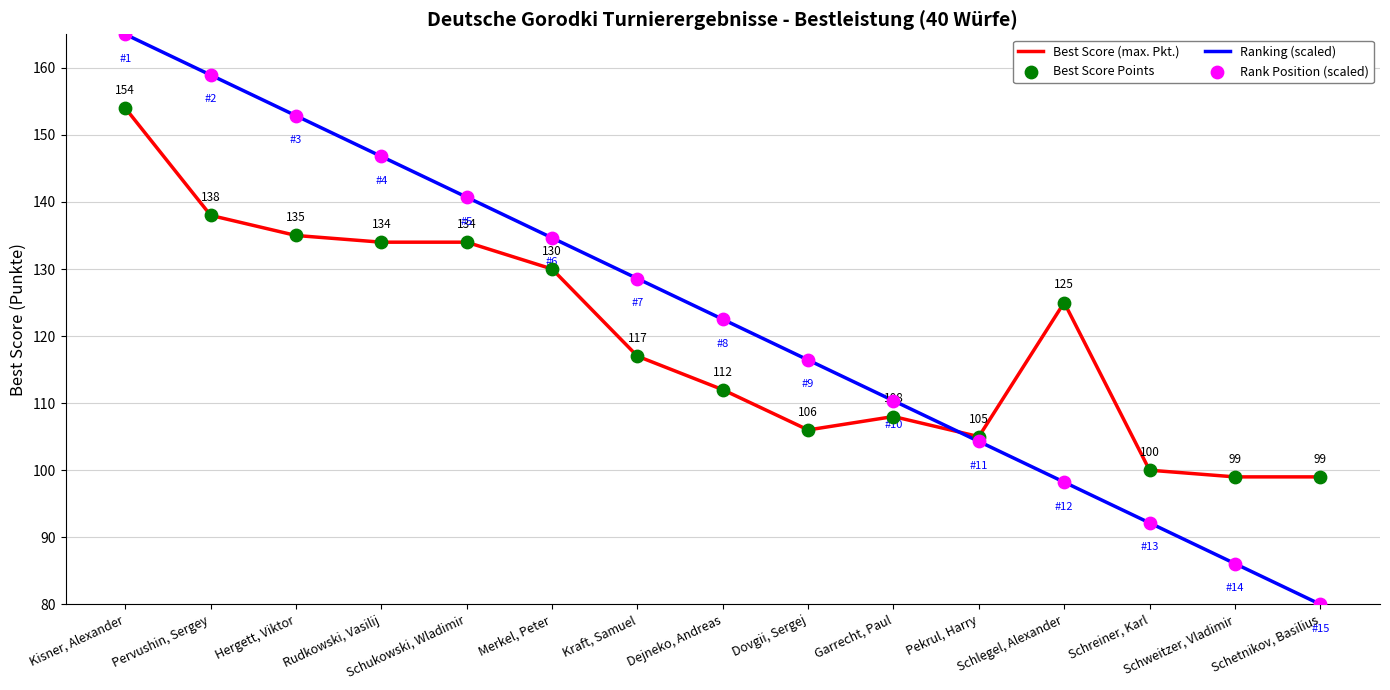

At how many categories does at least one series exceed 82?

15